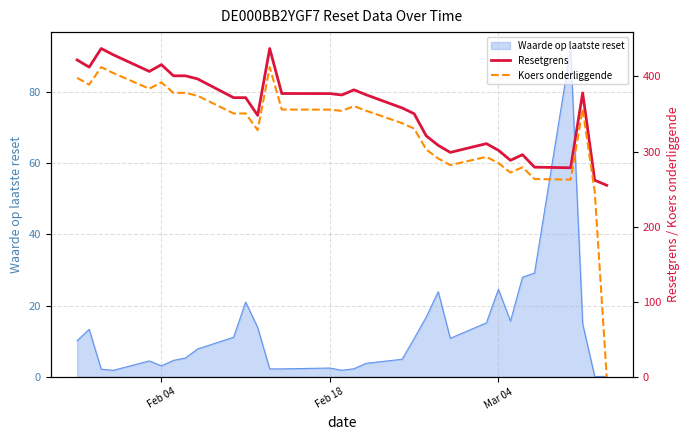

What is the maximum value for Waarde op laatste reset?

92.2